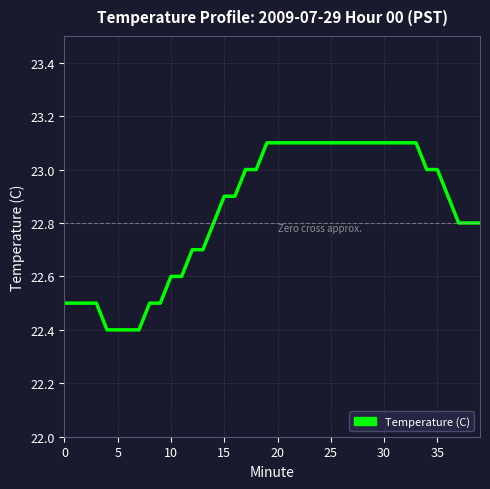

How many lines are shown in the chart?

1